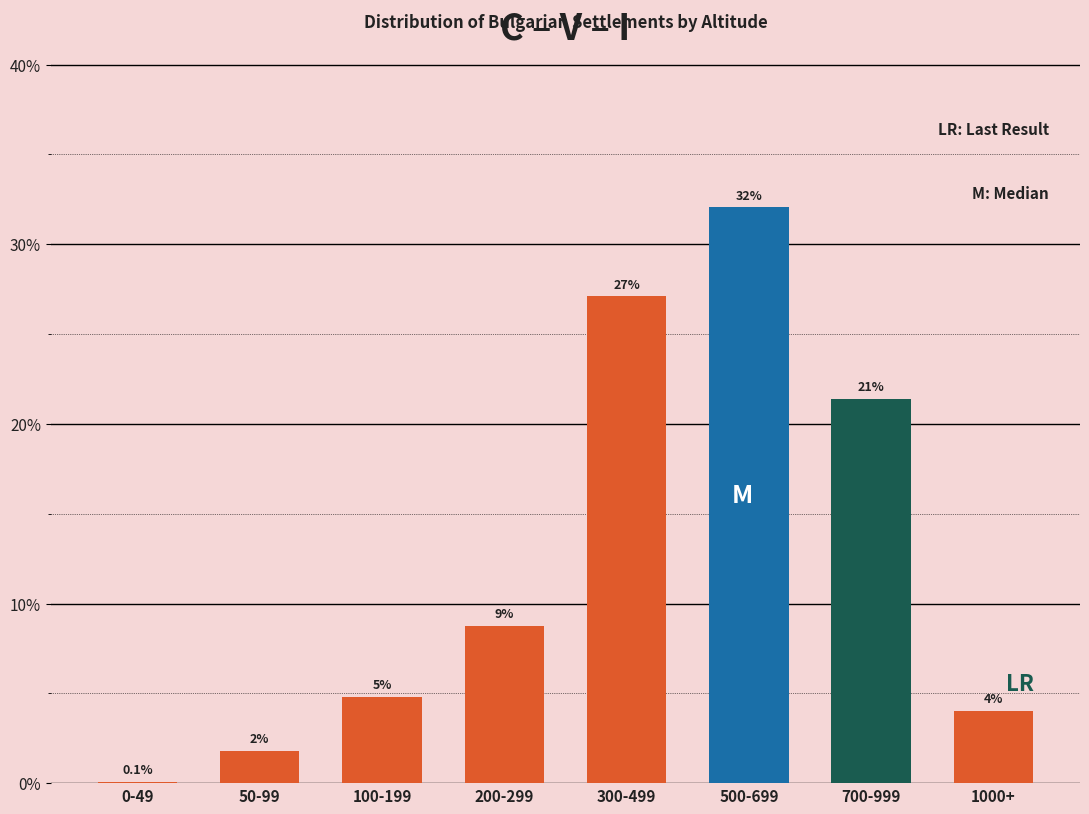

At which category does the chart reach its peak across all series?

500-699